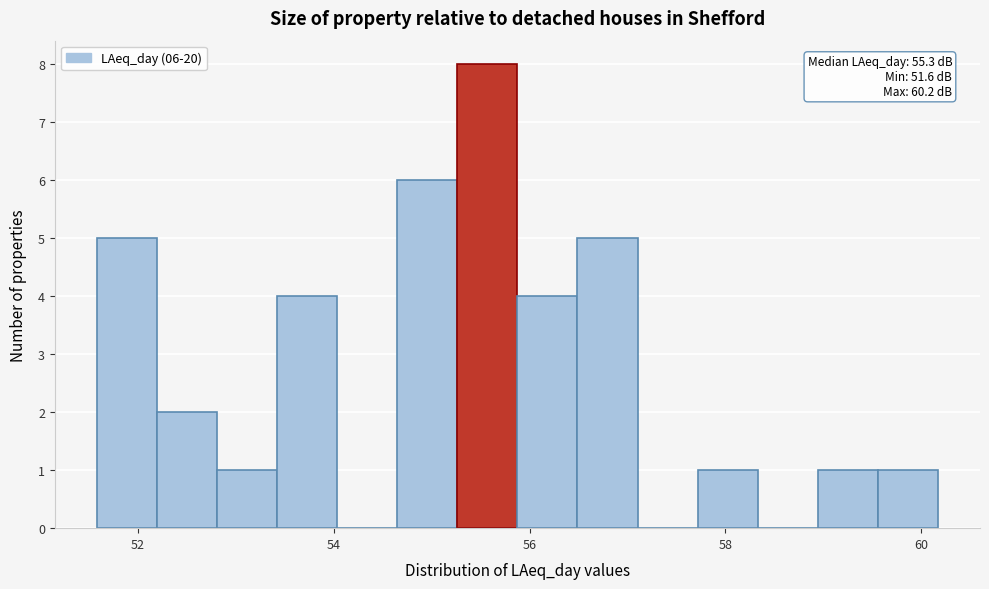

Read against the x-axis, roughly where is the centre of the tallest bar?

55.6